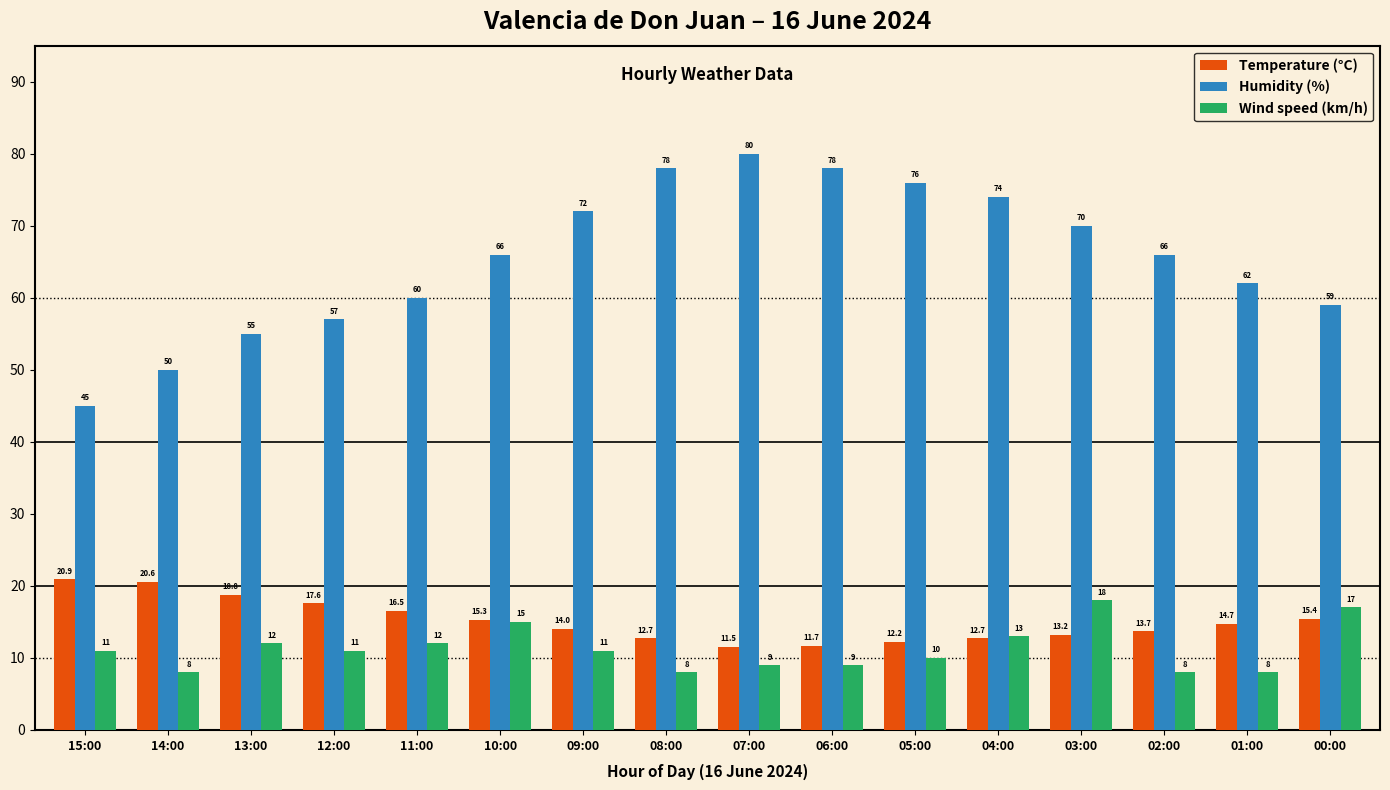

What is the minimum value shown in the chart?

8.0